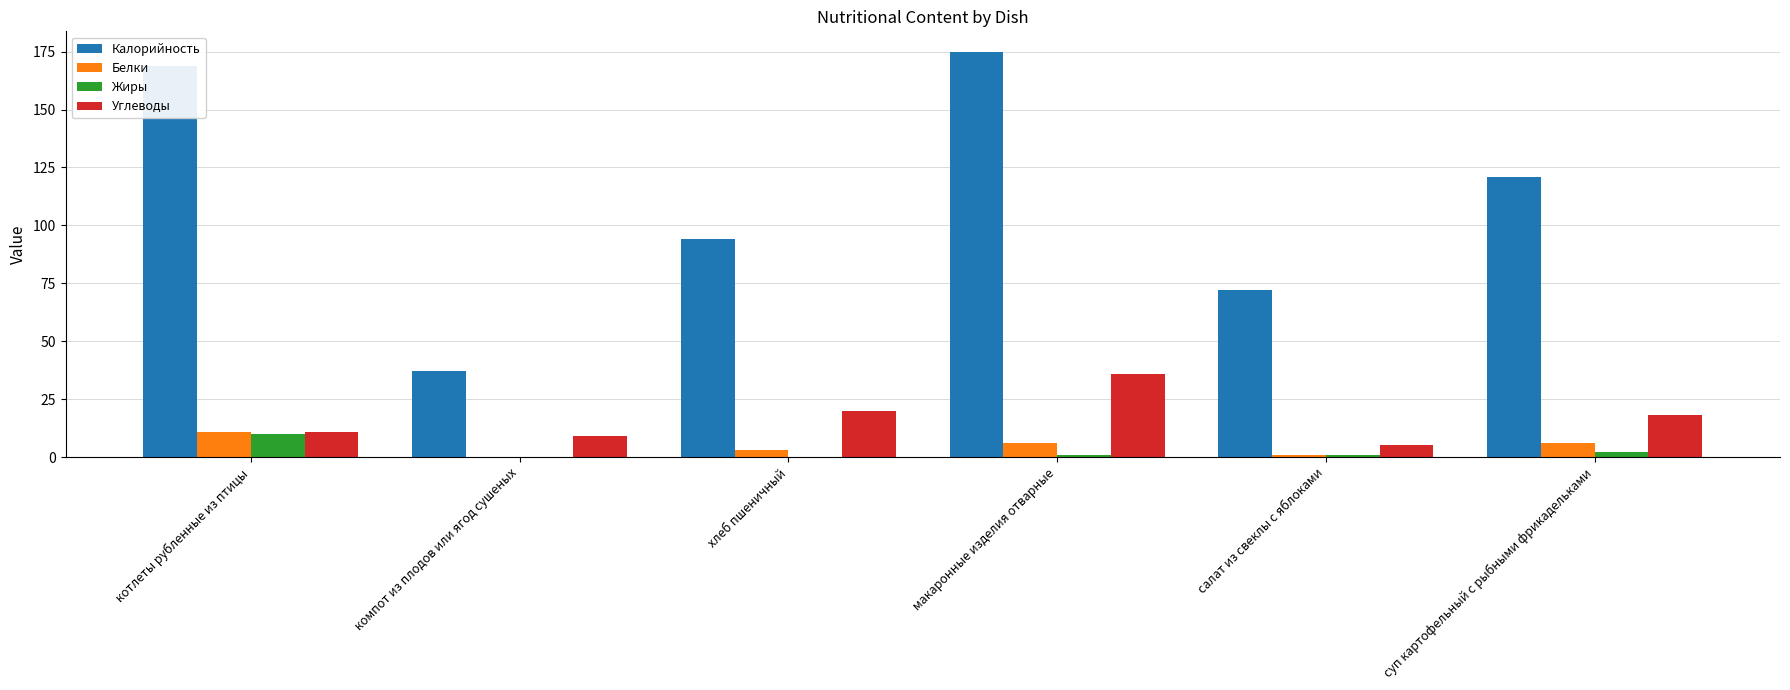

True or false: Углеводы has a value of 9 at компот из плодов или ягод сушеных.

True